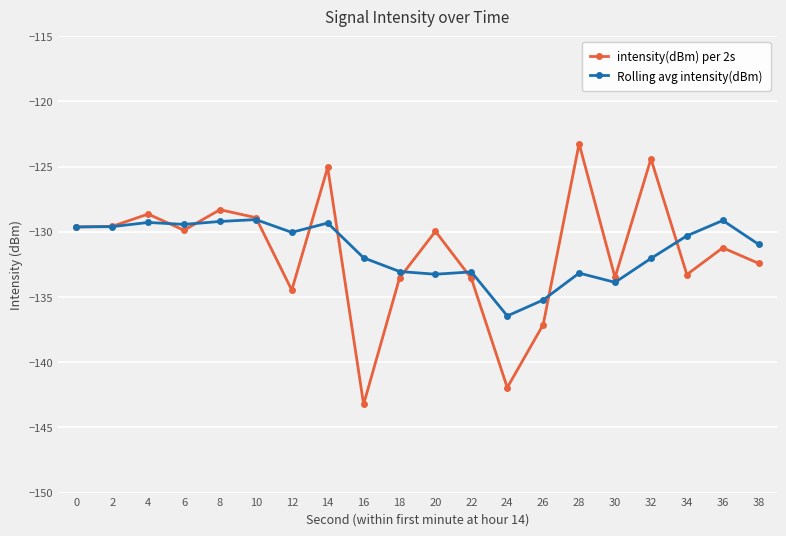

Which series has the largest range (max minus min)?

intensity(dBm) per 2s